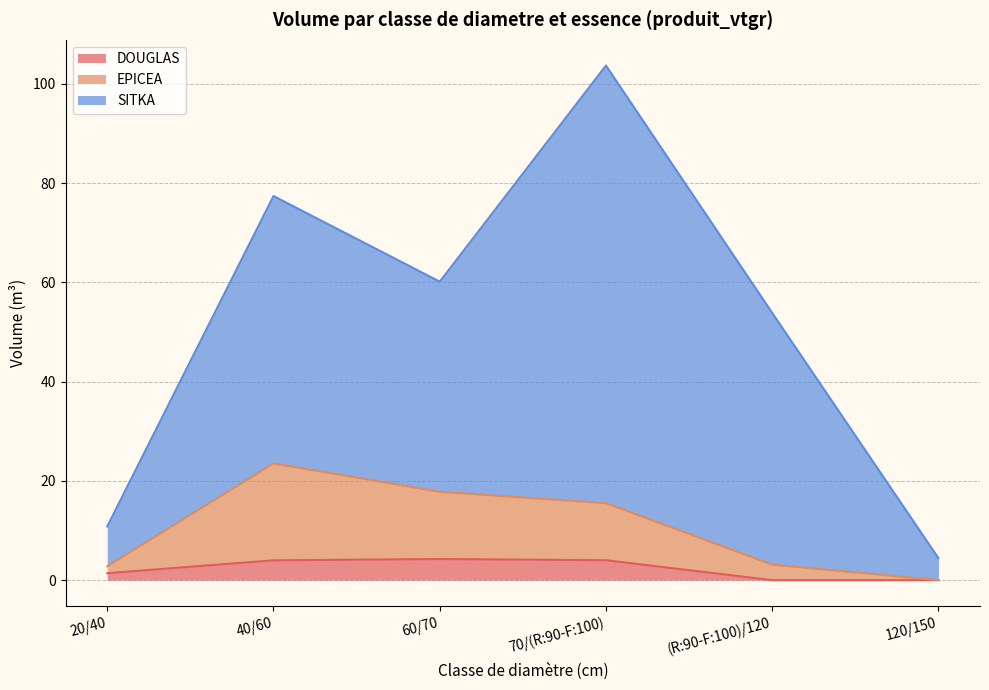

True or false: SITKA and EPICEA cross at least once.

False